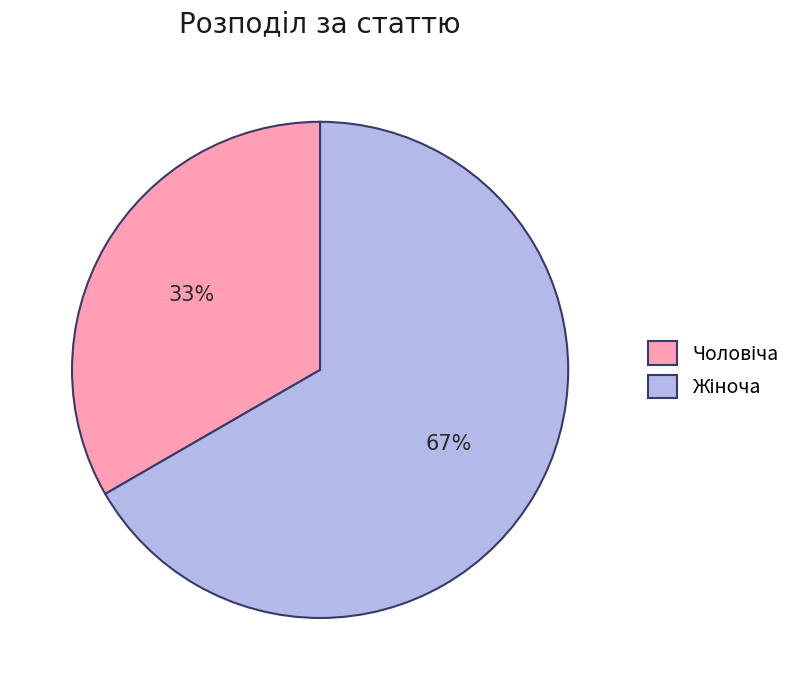

How many segments does this pie chart have?

2